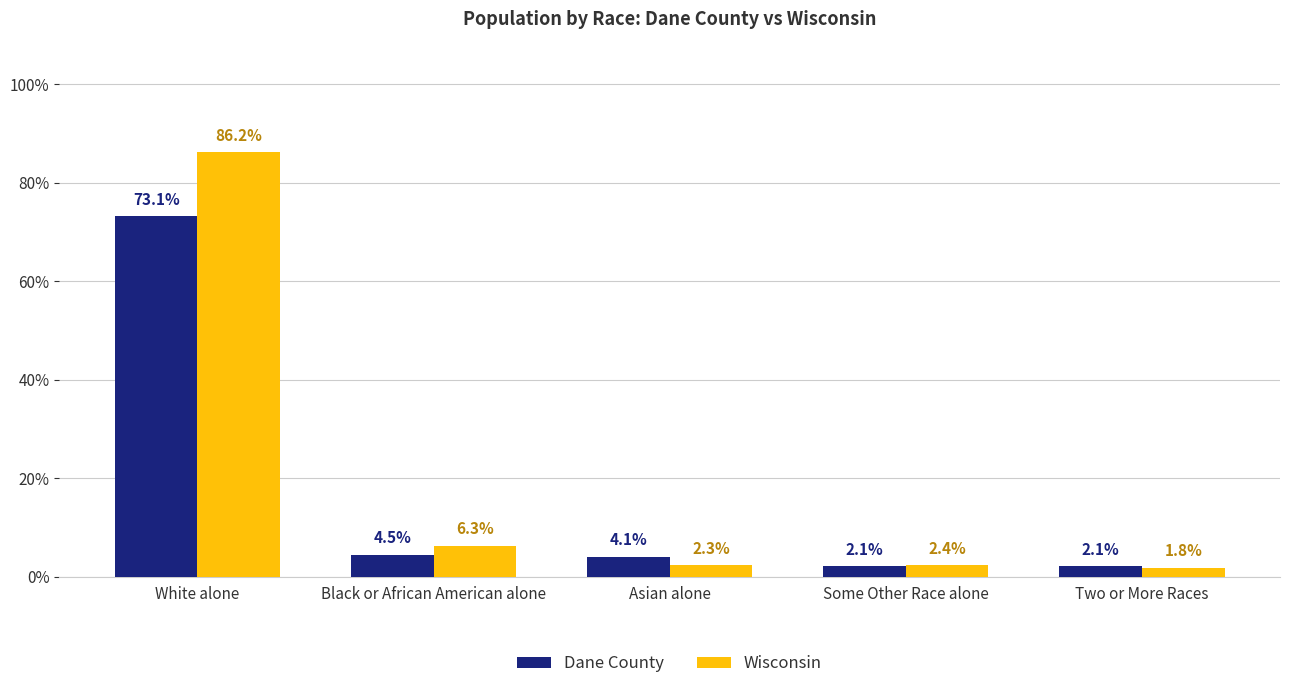

At which label does Wisconsin first exceed 2?

White alone